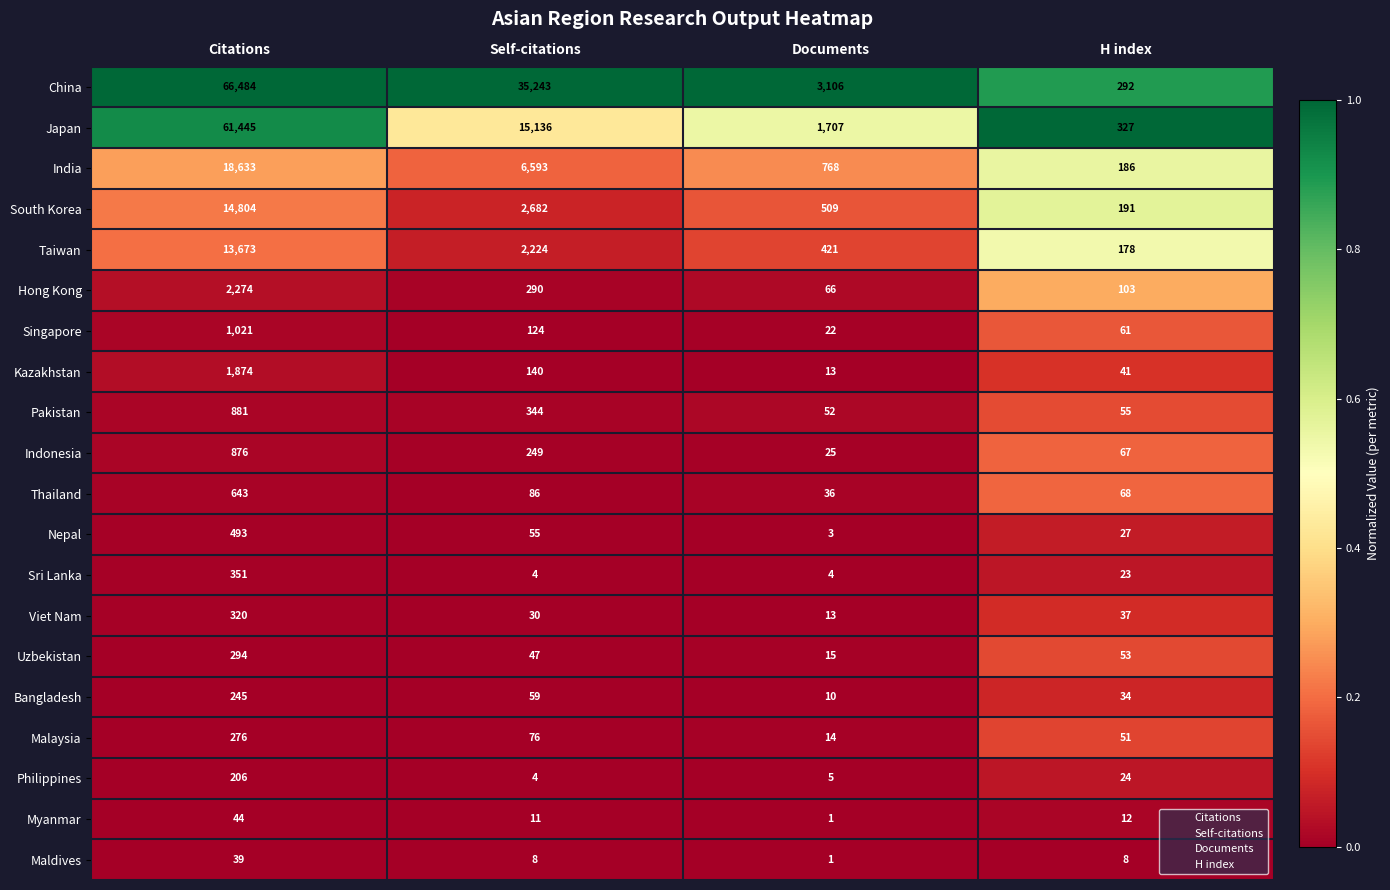

At which category does the chart reach its minimum across all series?

Documents